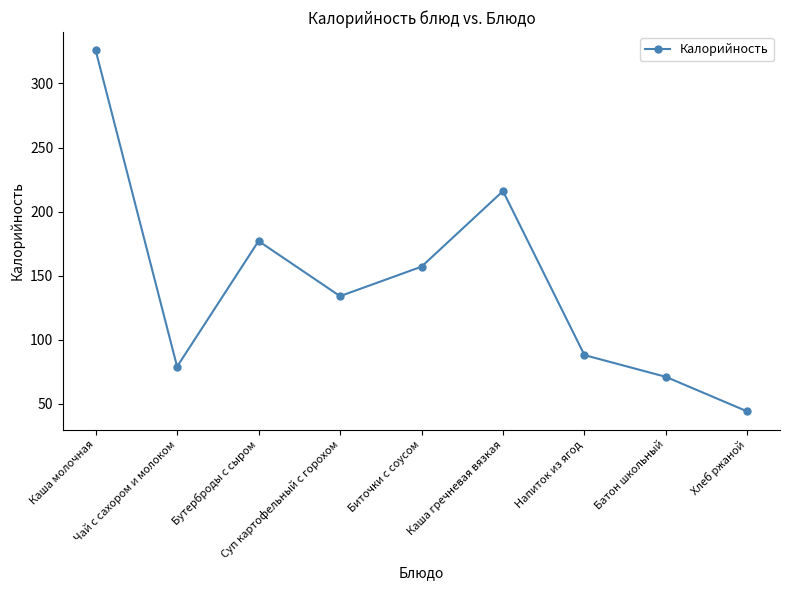

Rank the categories by value from lowest to highest.

Хлеб ржаной, Батон школьный, Чай с сахором и молоком, Напиток из ягод, Суп картофельный с горохом, Биточки с соусом, Бутерброды с сыром, Каша гречневая вязкая, Каша молочная